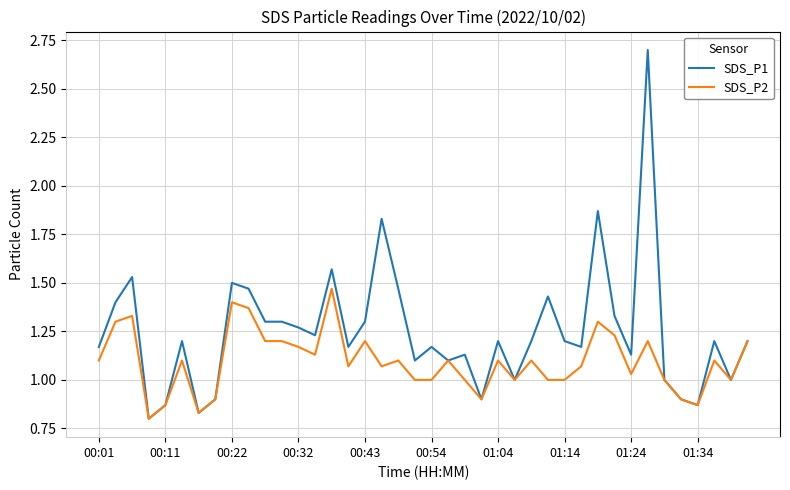

What are all the series names shown in the legend?

SDS_P1, SDS_P2